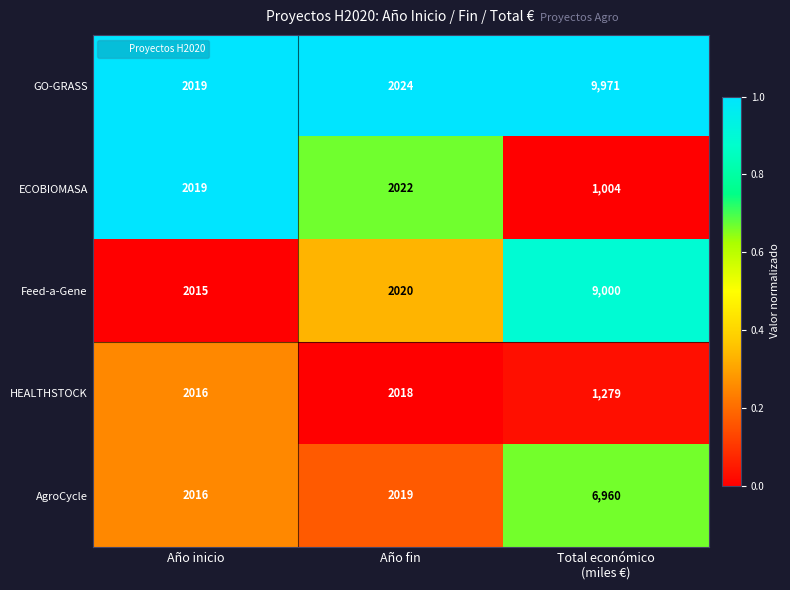

Which series changed the most between Año fin and Total económico
(miles €)?

GO-GRASS